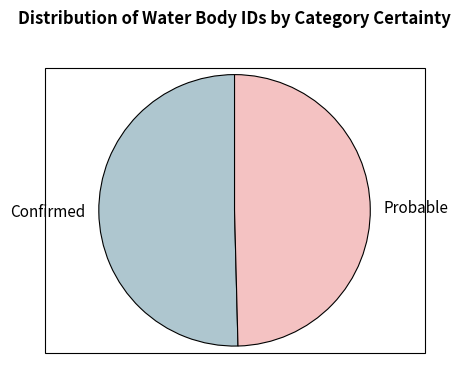

How many segments does this pie chart have?

2